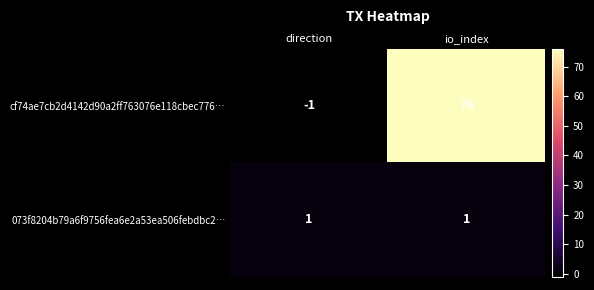

What is the sum of all cf74ae7cb2d4142d90a2ff763076e118cbec776… values?

75